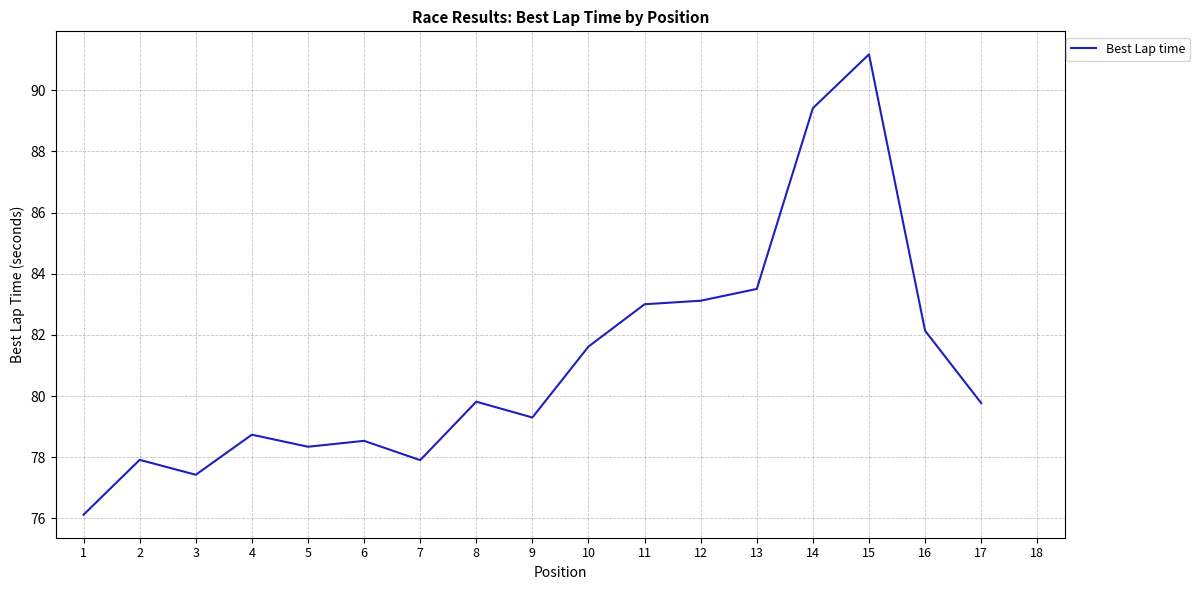

The chart shows a value of 83.5 at 13. True or false?

True